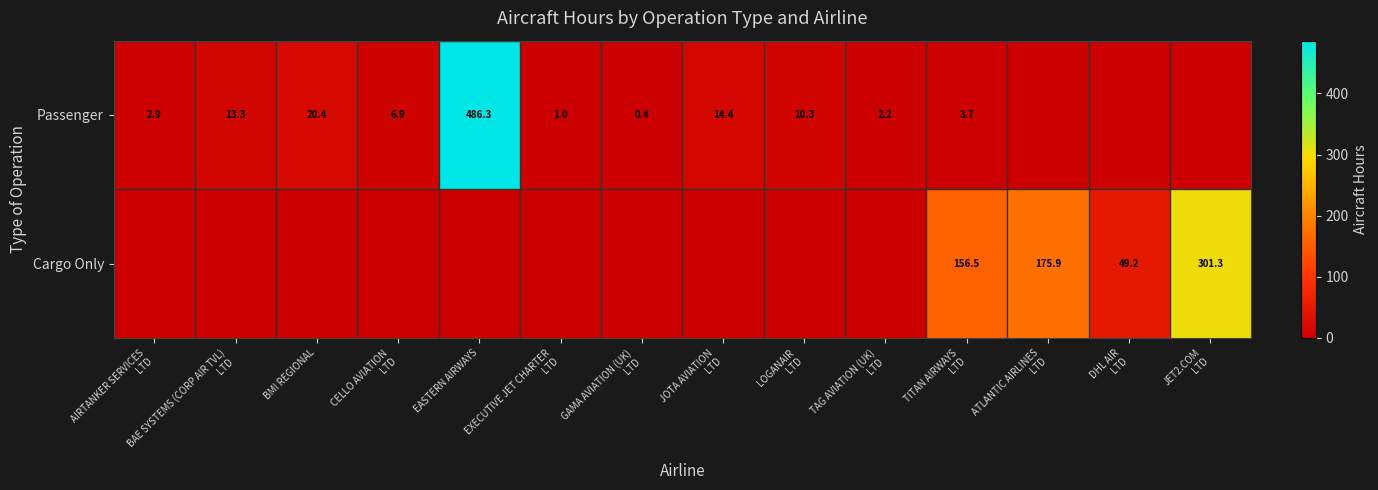

Rank the series at TITAN AIRWAYS
LTD from highest to lowest value.

Cargo Only, Passenger